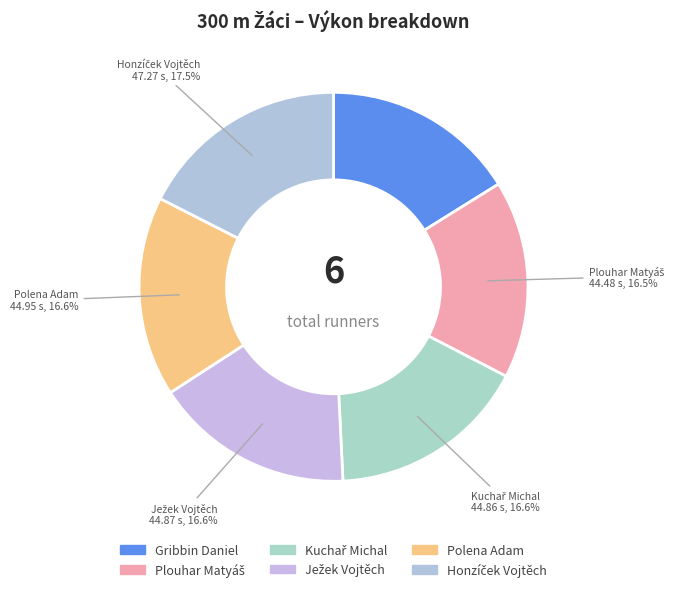

What is the total percentage of Ježek Vojtěch and Kuchař Michal?

33.2%